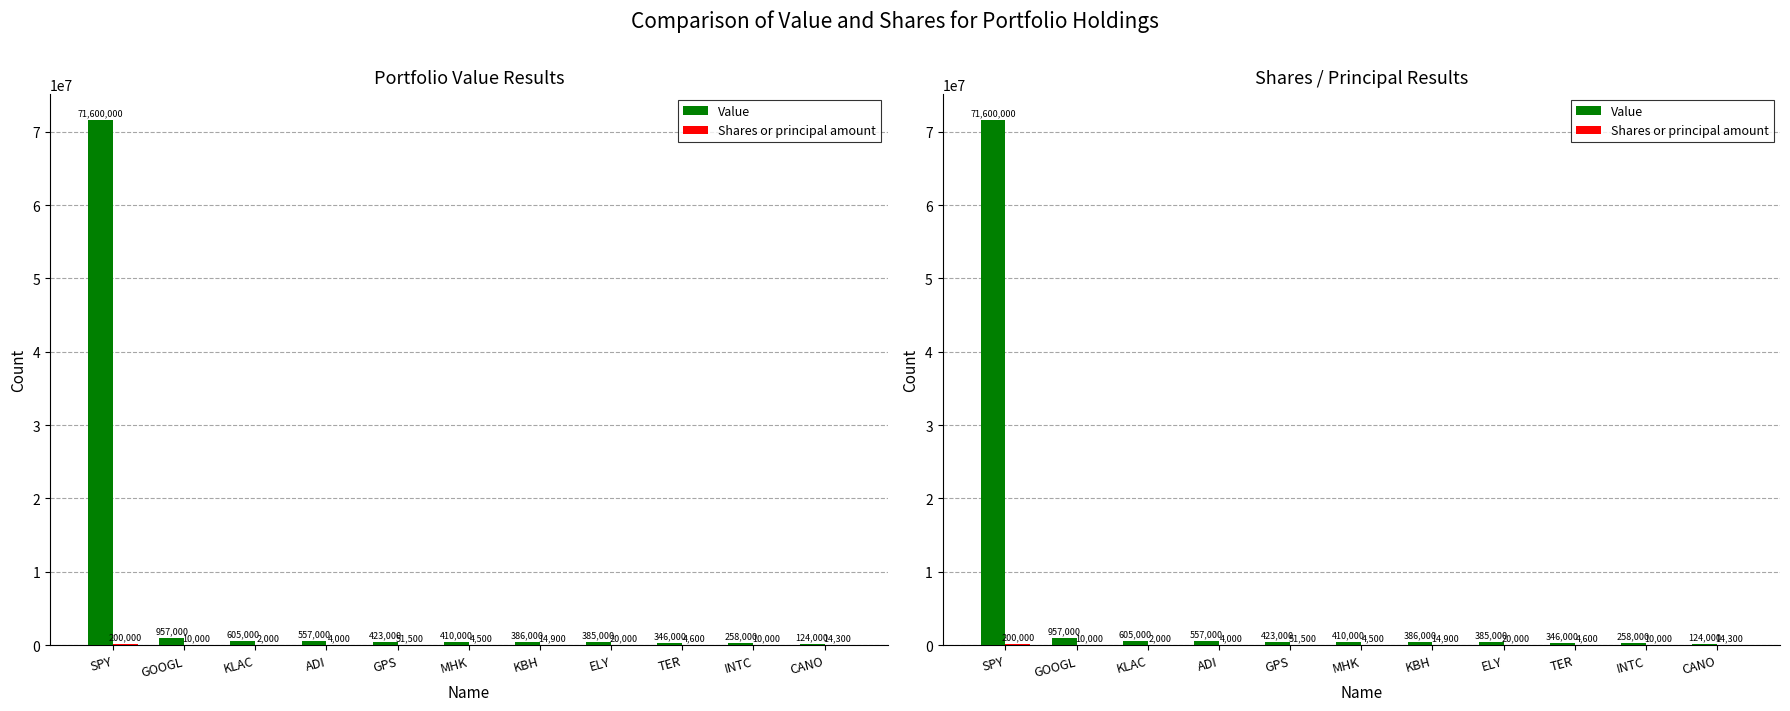

True or false: Value has a value of 605000 at KLAC.

True